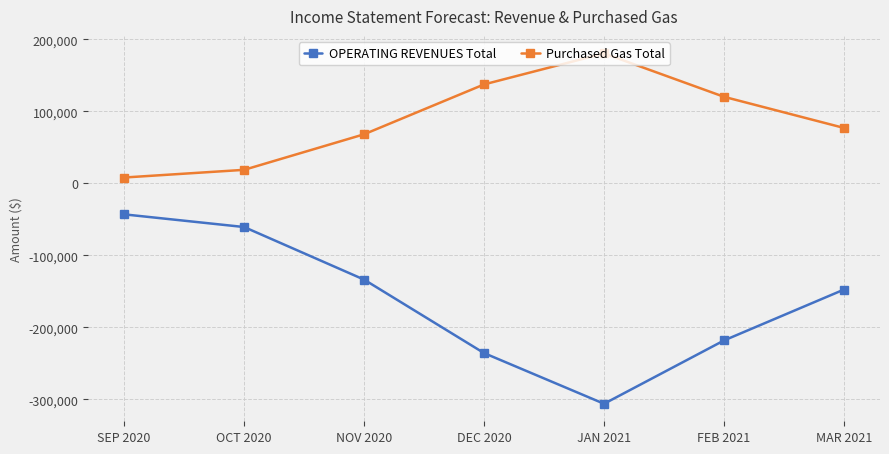

True or false: Purchased Gas Total and OPERATING REVENUES Total cross at least once.

False